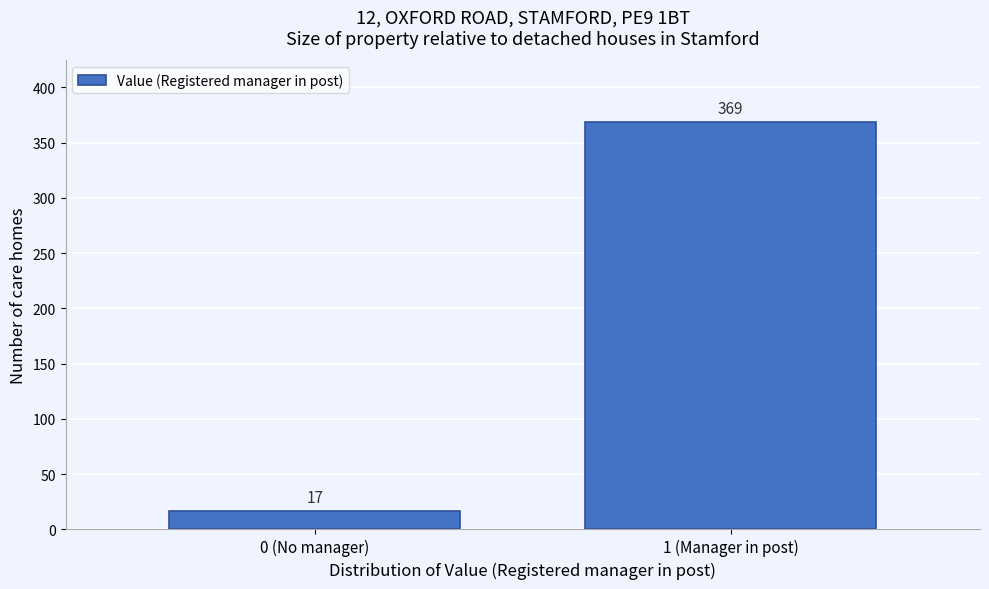

Reading left to right, what are all the values shown in this chart?

0 (No manager)=17	1 (Manager in post)=369